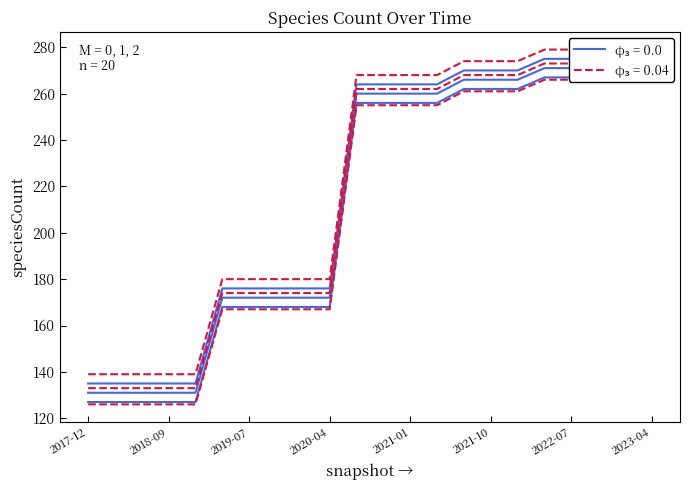

True or false: the data has more than 2 interior local peaks.

False